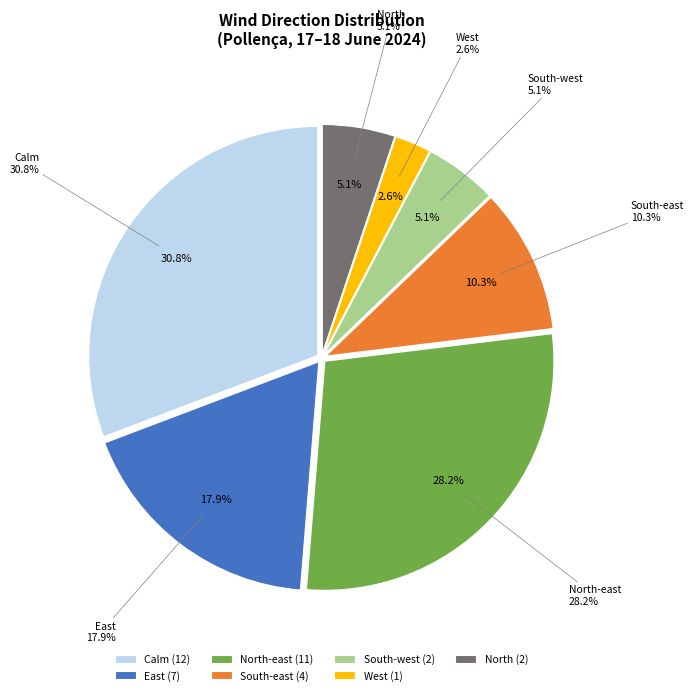

Does East represent more than half of the total?

No